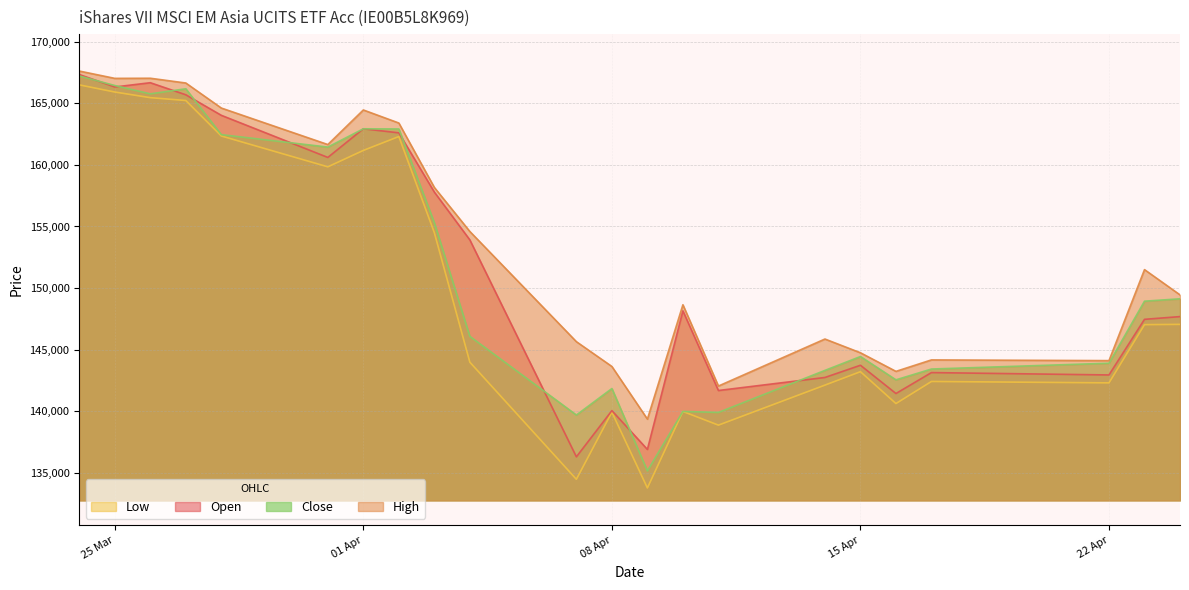

What is the difference between the second highest and minimum values in the Open series?

30390